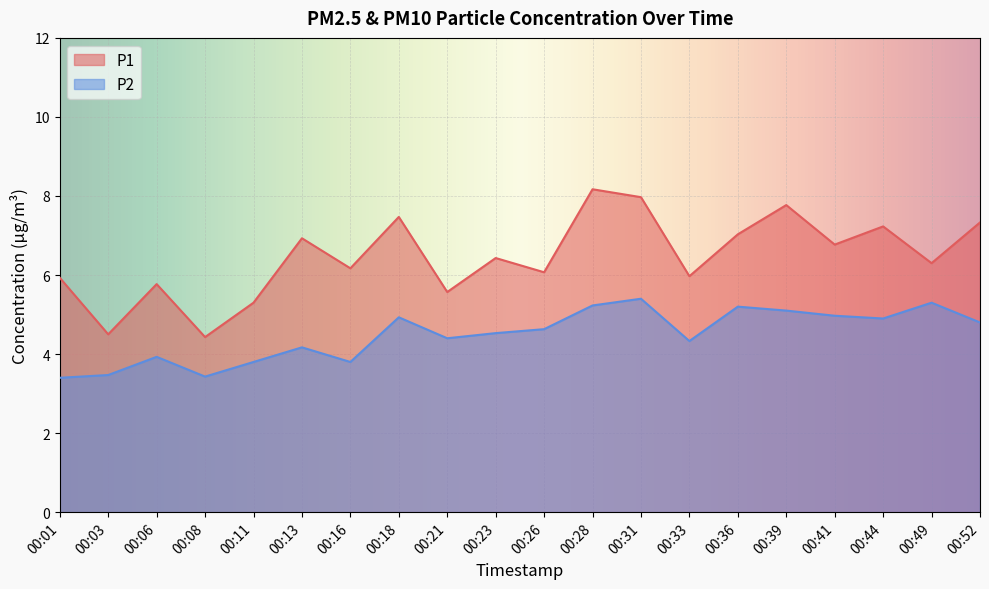

What is the average value of the P2 series?

4.5